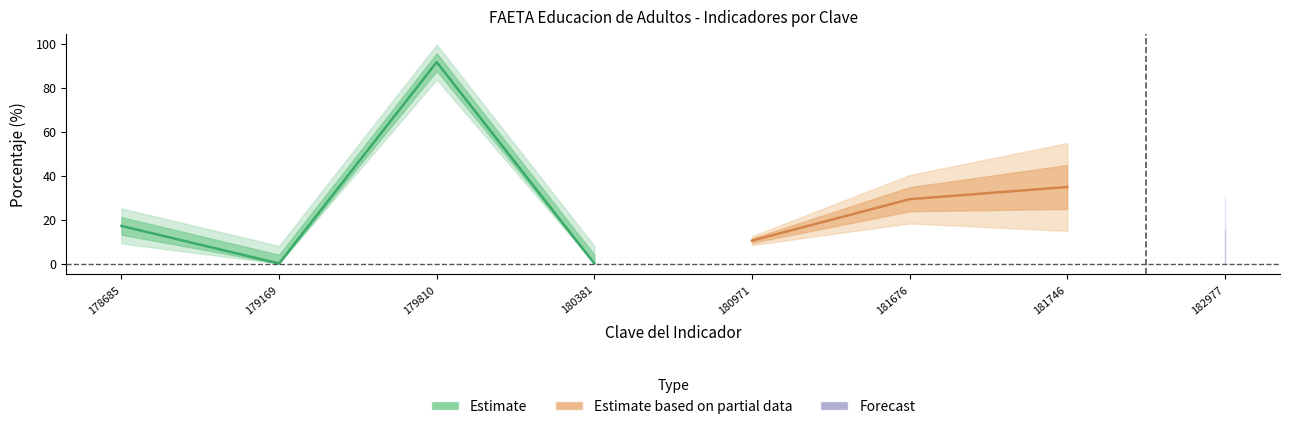

What is the maximum value for Meta programada?

91.7